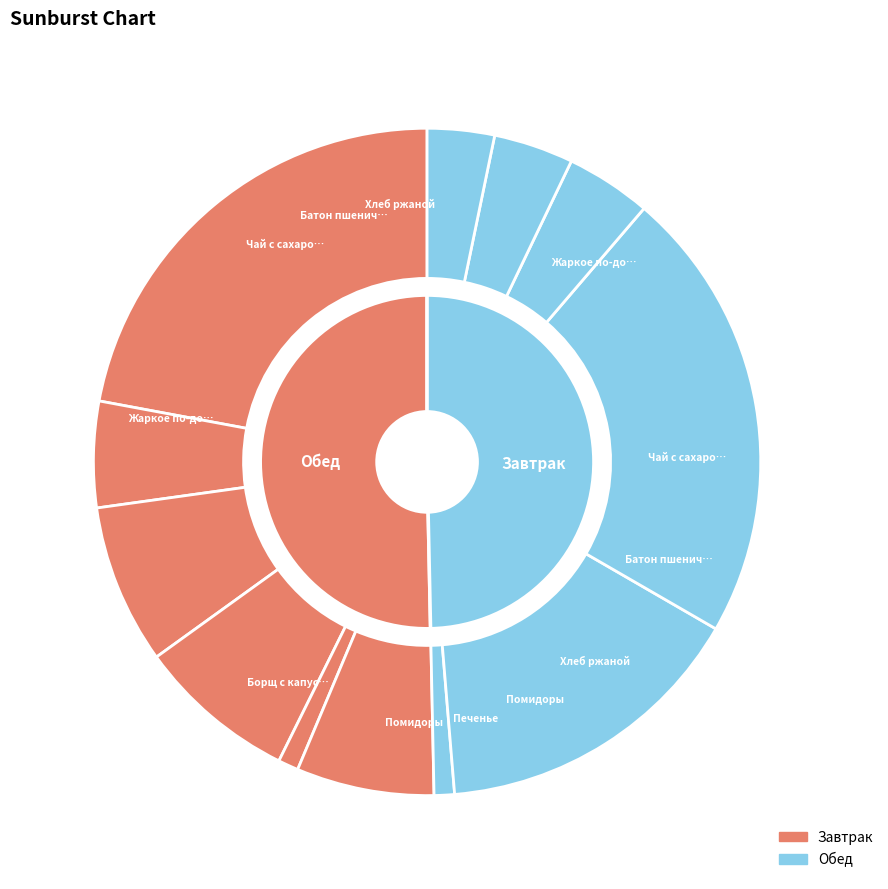

Is Жаркое по-домашнему (Завтрак) the majority of the pie?

No